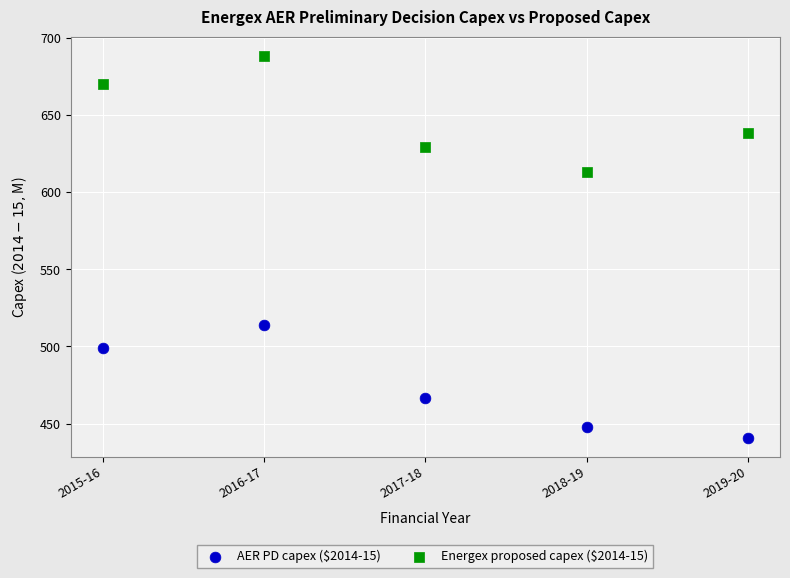

Across all data points, what is the average Y value?

560.7